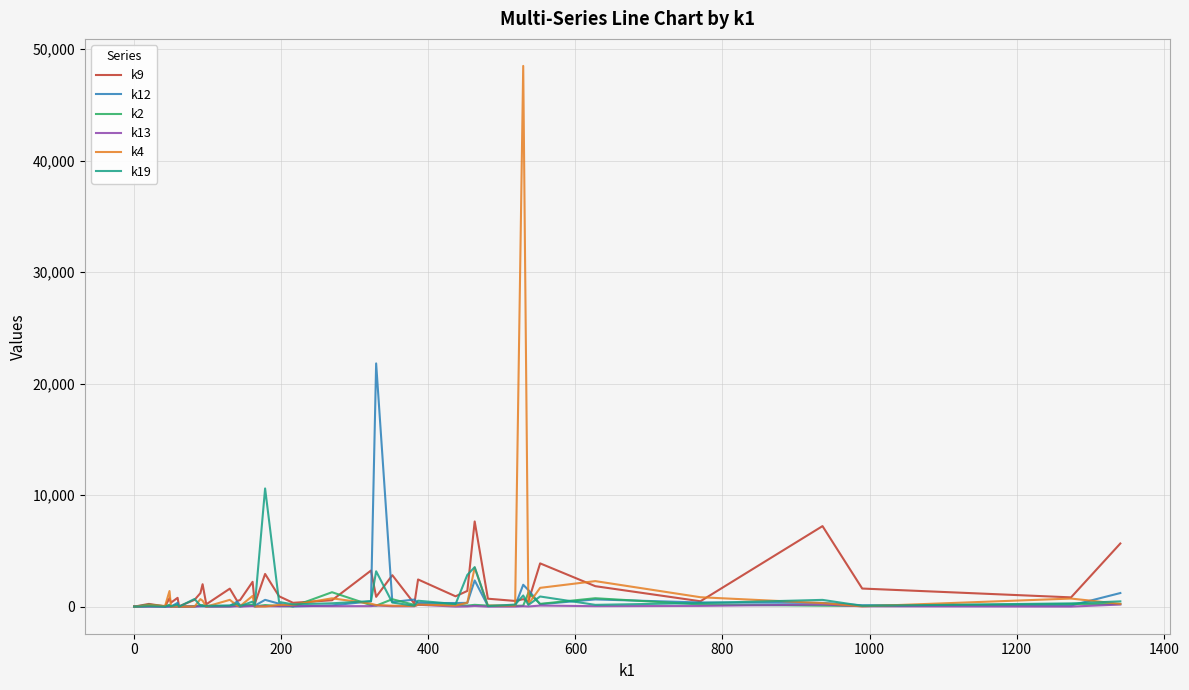

Which series has the largest range (max minus min)?

k4